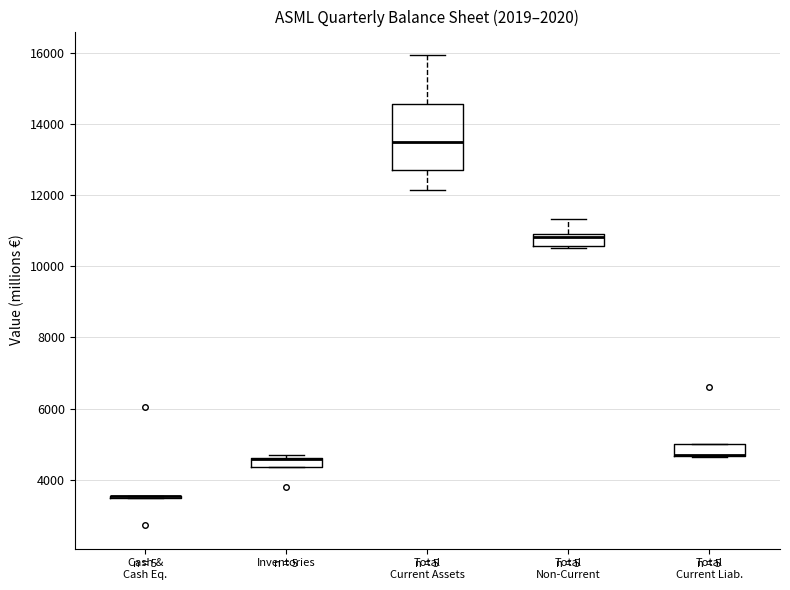

Comparing the boxes themselves (not the whiskers), which one is the tallest?

Total Current Assets